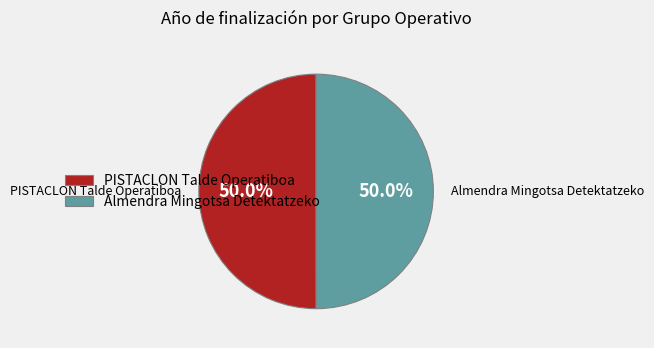

To the nearest percent, what percentage of the pie is Almendra Mingotsa Detektatzeko?

50%